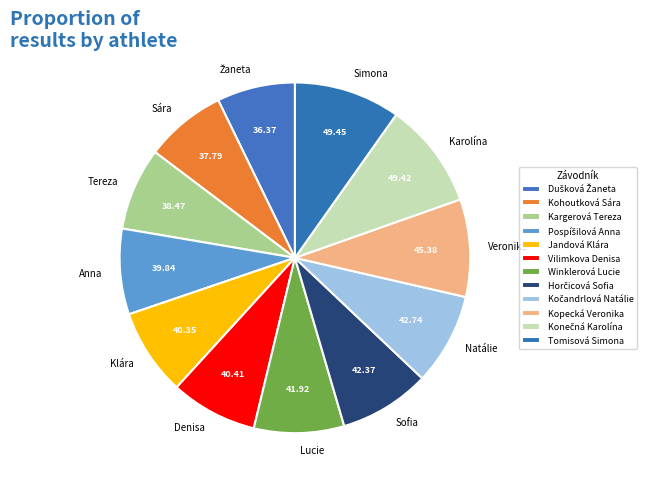

Approximately how many times larger is the value at Natálie compared to Klára?

1.1